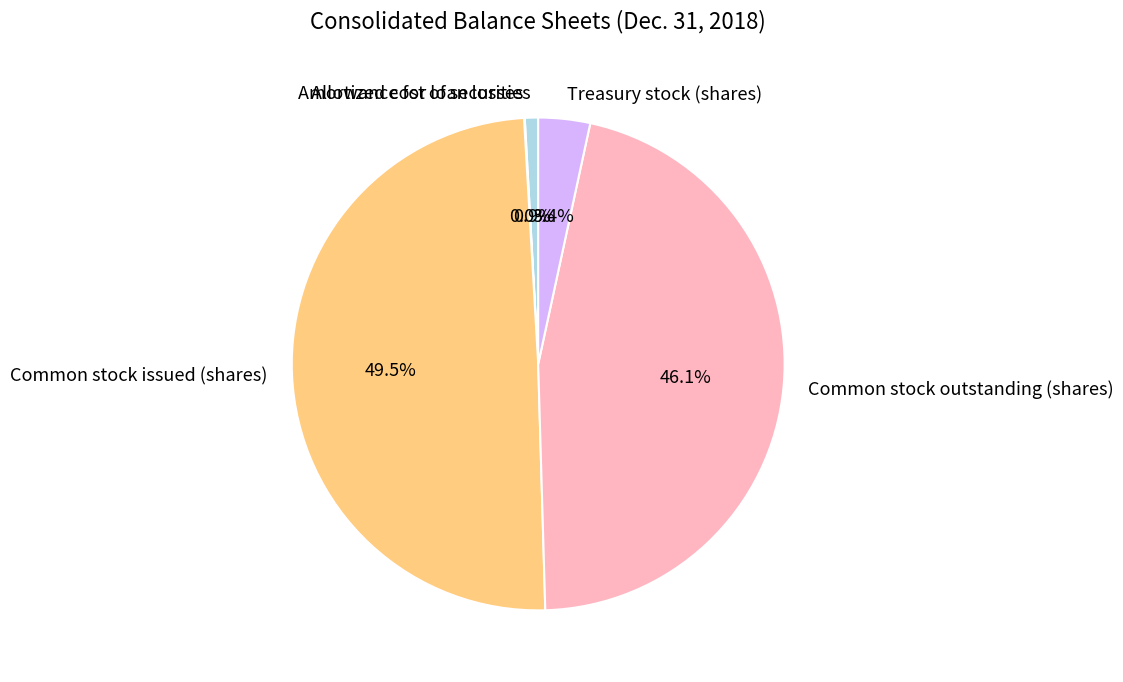

Which category has the biggest portion of the pie?

Common stock issued (shares)